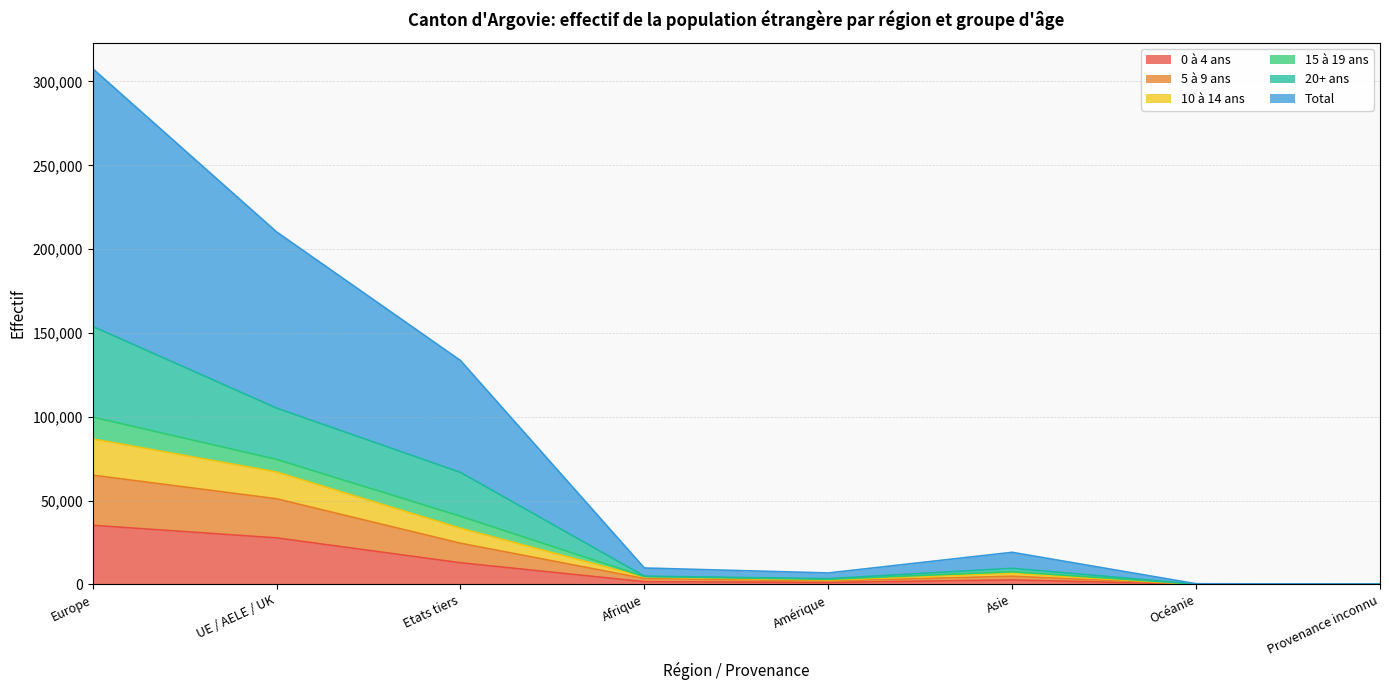

What is the minimum value for 5 à 9 ans?

74